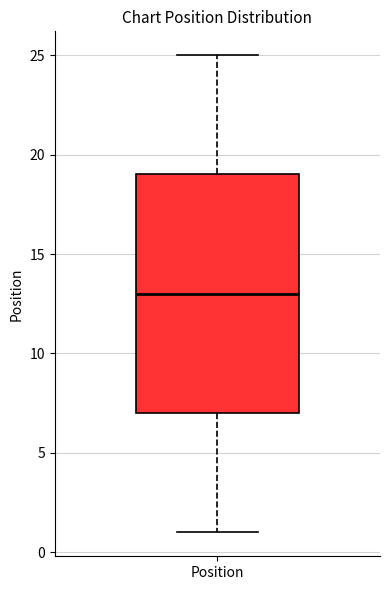

Where does the lower whisker of the box for Position end on the y-axis? The values are not printed on the chart, so give them approximately, as read against the axis.

1